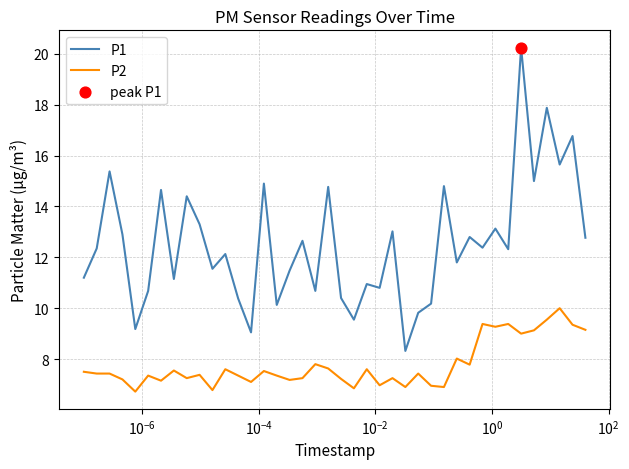

True or false: P2 and P1 intersect in this chart.

False